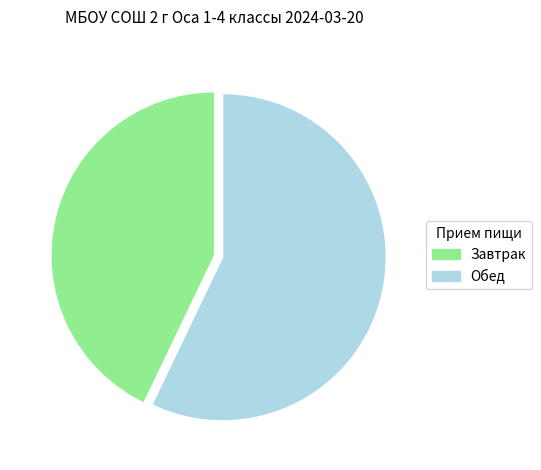

True or false: Обед accounts for 64% of the total.

False